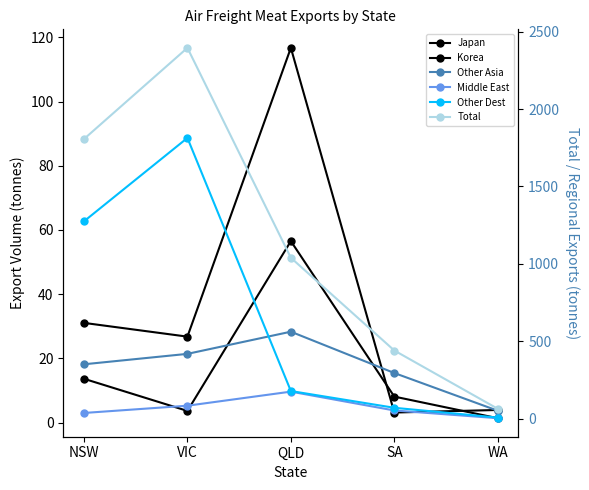

Which label corresponds to the largest value in the chart?

VIC